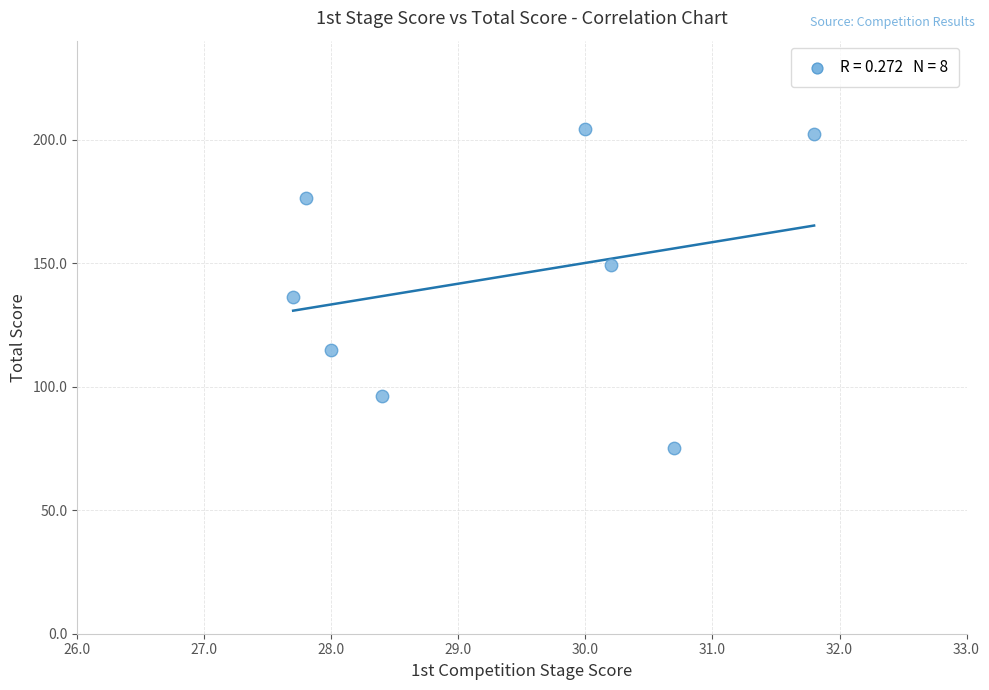

What is the average Y value?

144.4